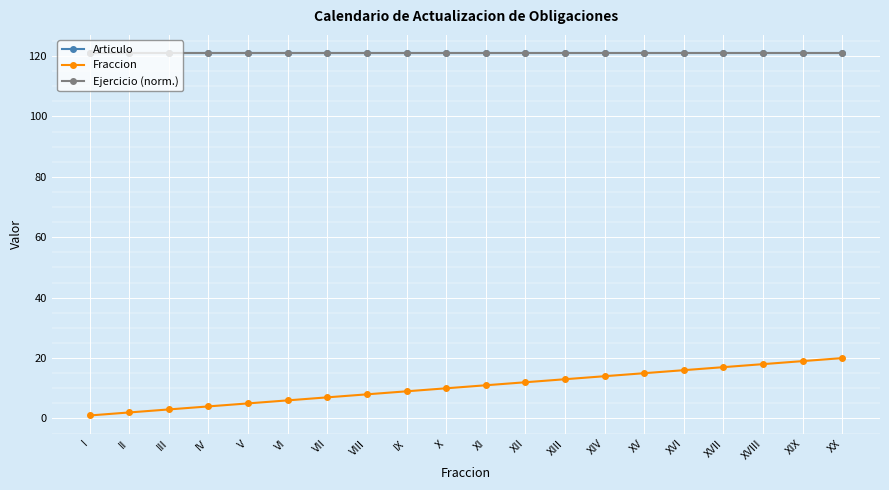

Which series changed the most between IX and XVIII?

Fraccion